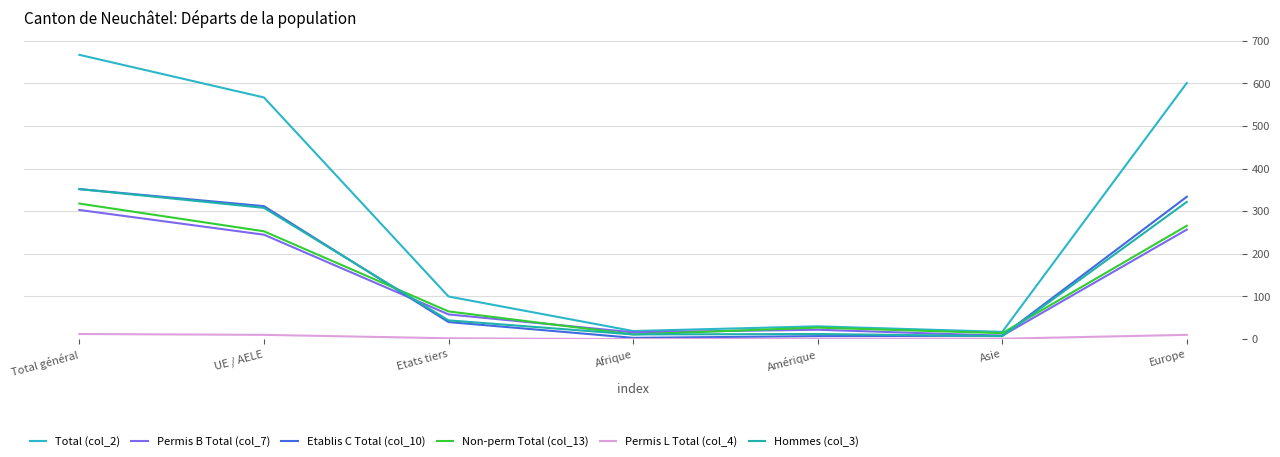

True or false: Hommes (col_3) and Permis B Total (col_7) intersect in this chart.

True